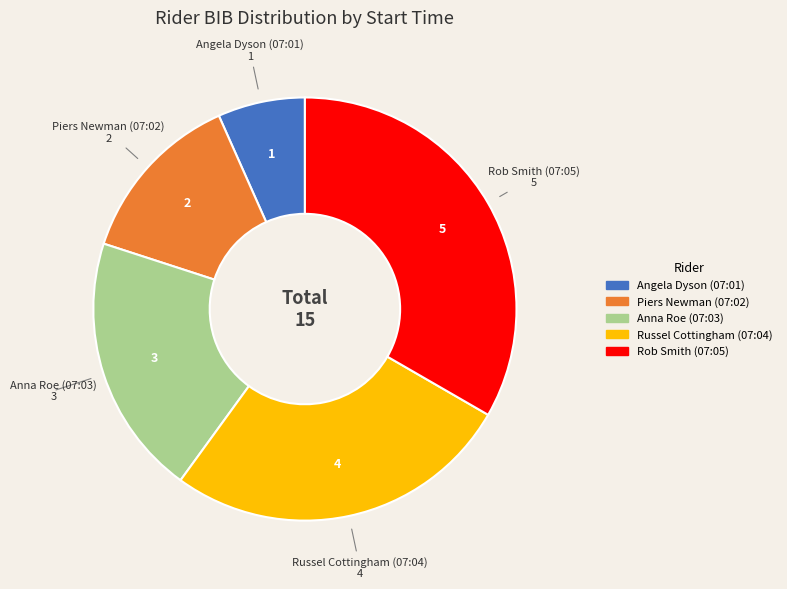

Combined, do Rob Smith (07:05) and Anna Roe (07:03) account for over 50%?

Yes